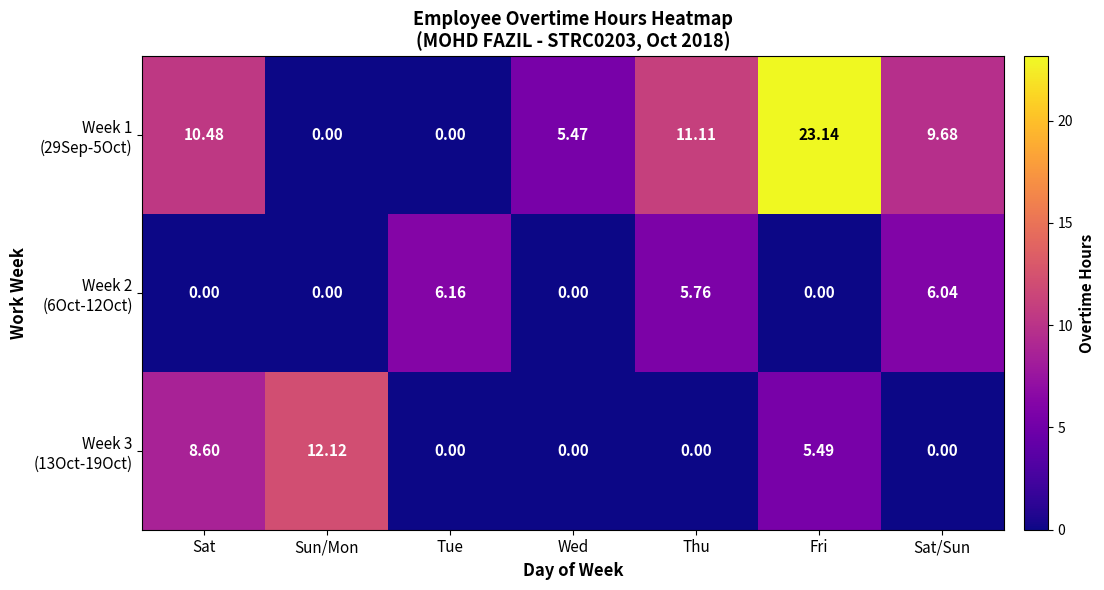

At which category is the sum across all series the highest?

Fri